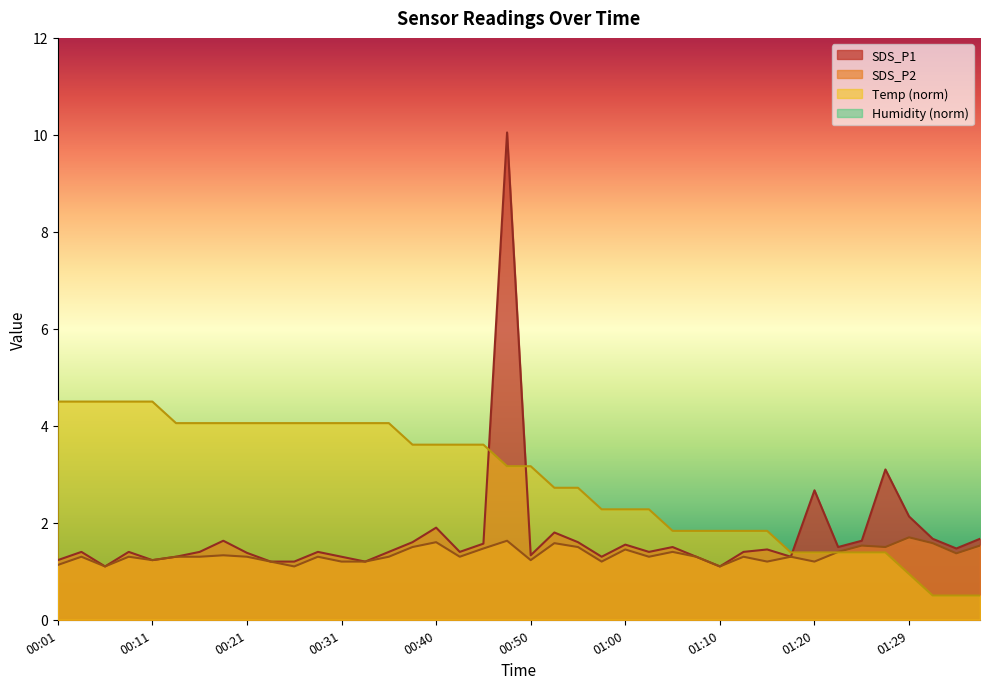

Reading left to right, transcribe all the data shown in this chart.

SDS_P1: 1.2	1.4	1.1	1.4	1.2	1.3	1.4	1.6	1.4	1.2	1.2	1.4	1.3	1.2	1.4	1.6	1.9	1.4	1.6	10.1	1.3	1.8	1.6	1.3	1.6	1.4	1.5	1.3	1.1	1.4	1.4	1.3	2.7	1.5	1.6	3.1	2.1	1.7	1.5	1.7
SDS_P2: 1.1	1.3	1.1	1.3	1.2	1.3	1.3	1.3	1.3	1.2	1.1	1.3	1.2	1.2	1.3	1.5	1.6	1.3	1.5	1.6	1.2	1.6	1.5	1.2	1.4	1.3	1.4	1.3	1.1	1.3	1.2	1.3	1.2	1.4	1.5	1.5	1.7	1.6	1.4	1.5
Temp: 4.5	4.5	4.5	4.5	4.5	4.1	4.1	4.1	4.1	4.1	4.1	4.1	4.1	4.1	4.1	3.6	3.6	3.6	3.6	3.2	3.2	2.7	2.7	2.3	2.3	2.3	1.8	1.8	1.8	1.8	1.8	1.4	1.4	1.4	1.4	1.4	0.9	0.5	0.5	0.5